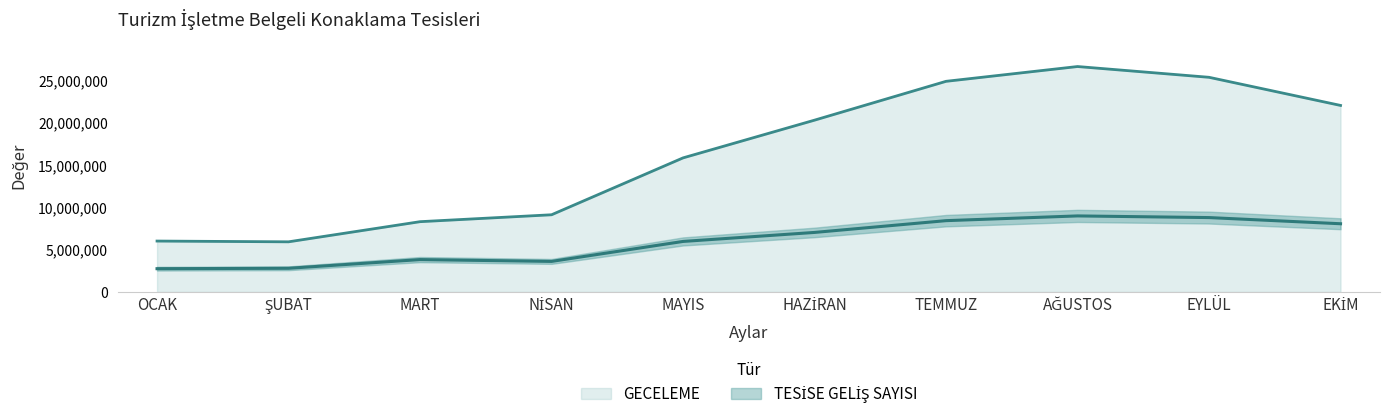

What is the difference between the maximum and minimum values in the TESİSE GELİŞ SAYISI series?

6242052